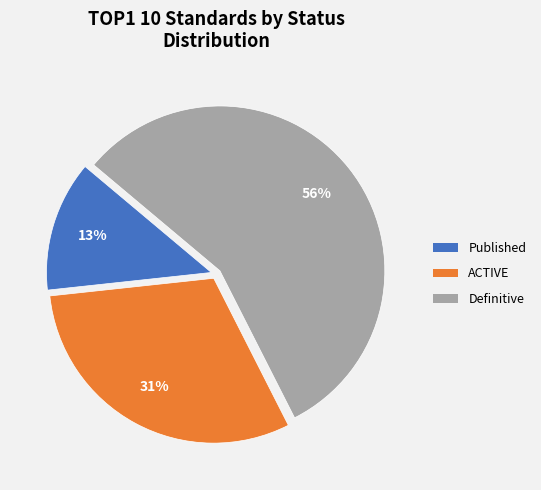

Rank the categories by value from lowest to highest.

Published, ACTIVE, Definitive